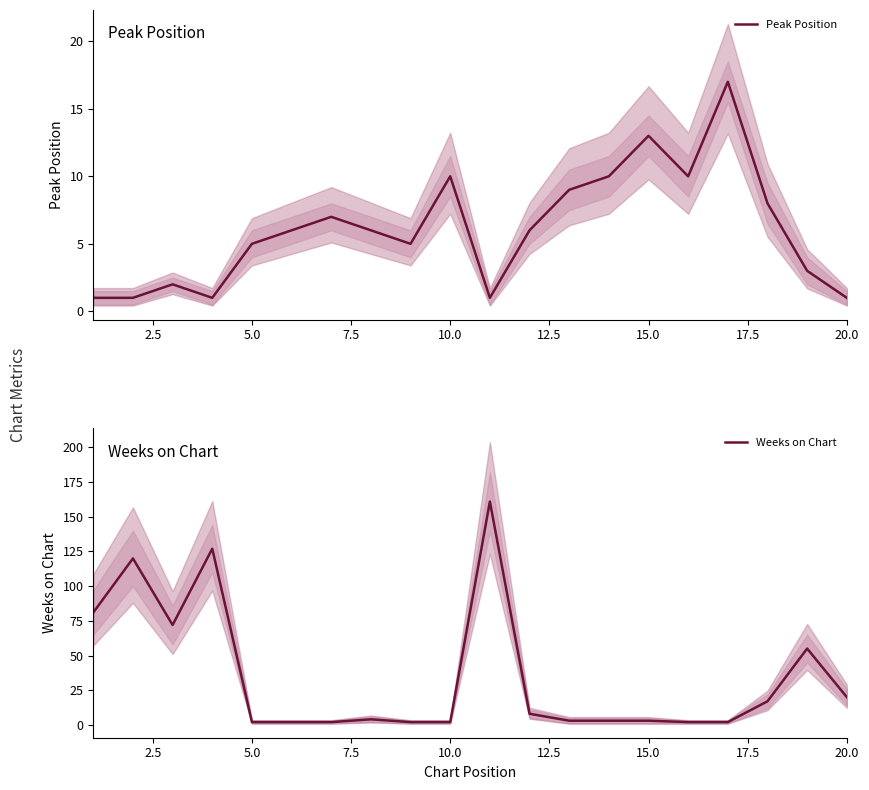

The Peak Position series shows 5 at 5.0. True or false?

True